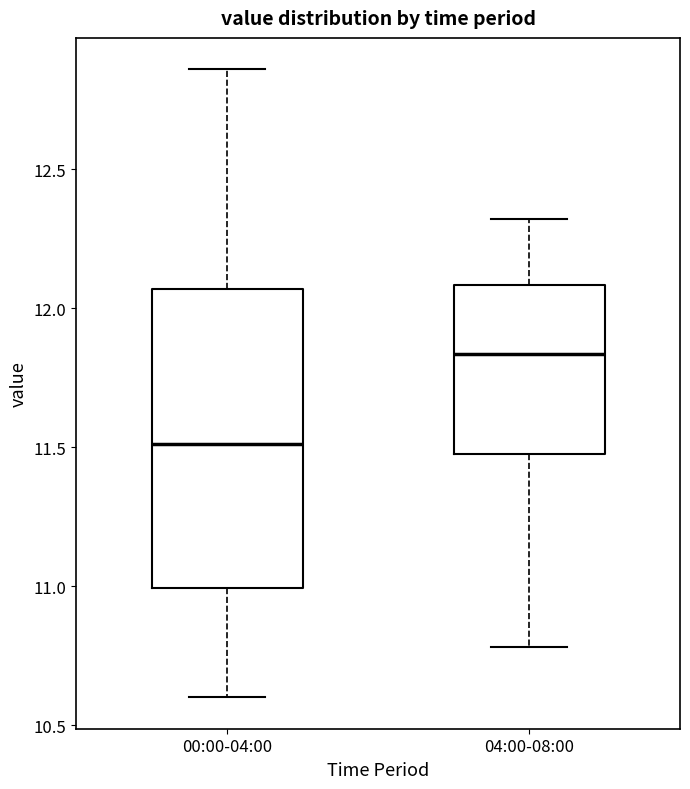

Where does the upper whisker of the box for 00:00-04:00 end on the y-axis? The values are not printed on the chart, so give them approximately, as read against the axis.

12.85